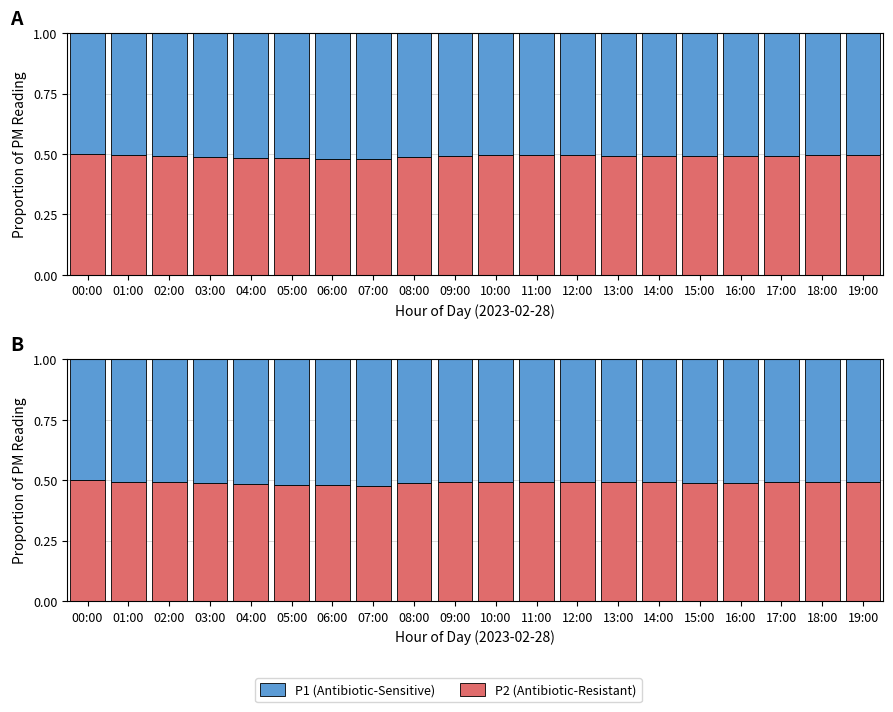

Is the value of P1 (Antibiotic-Sensitive) at 12:00 greater than the value of P2 (Antibiotic-Resistant) at 00:00?

Yes